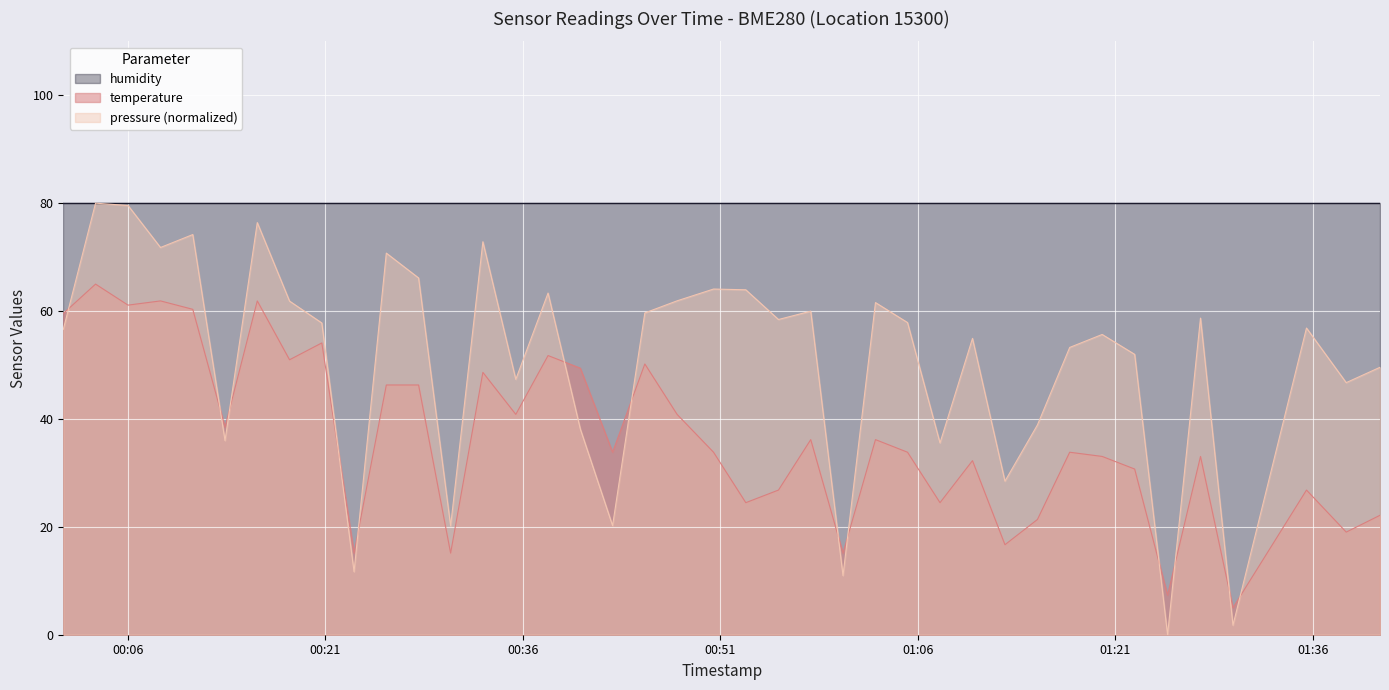

At which label does pressure reach its minimum?

2023-05-21T01:24:58